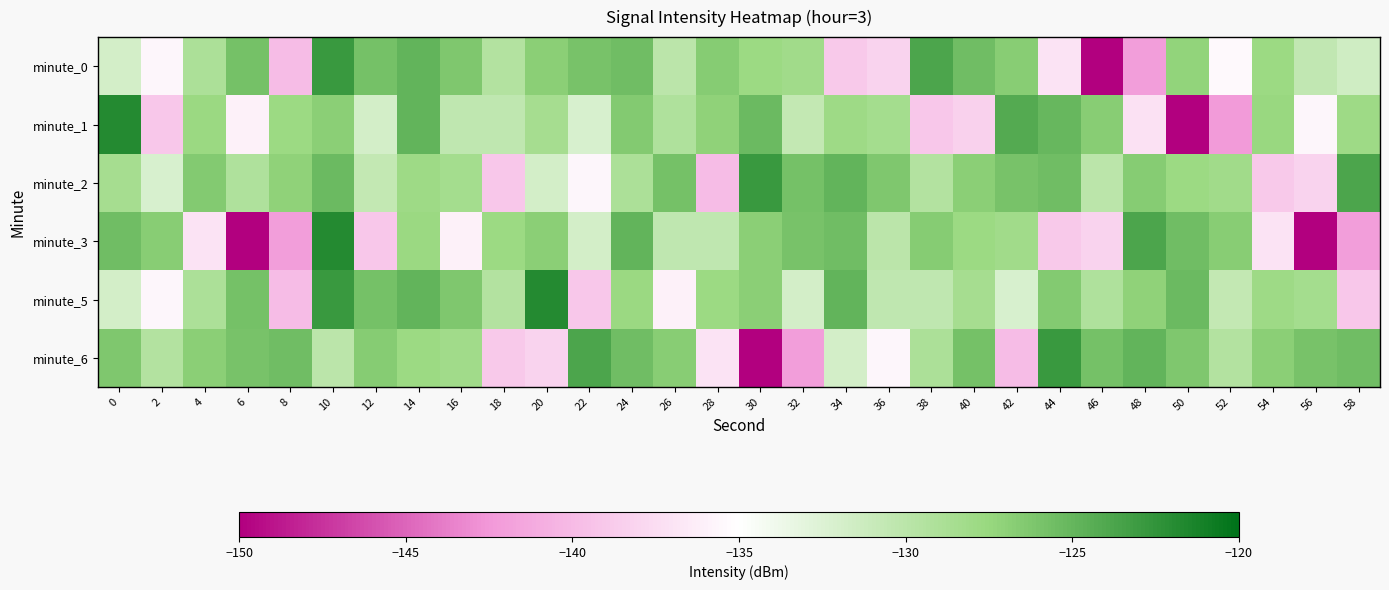

Between 44 and 30, which is larger?

30